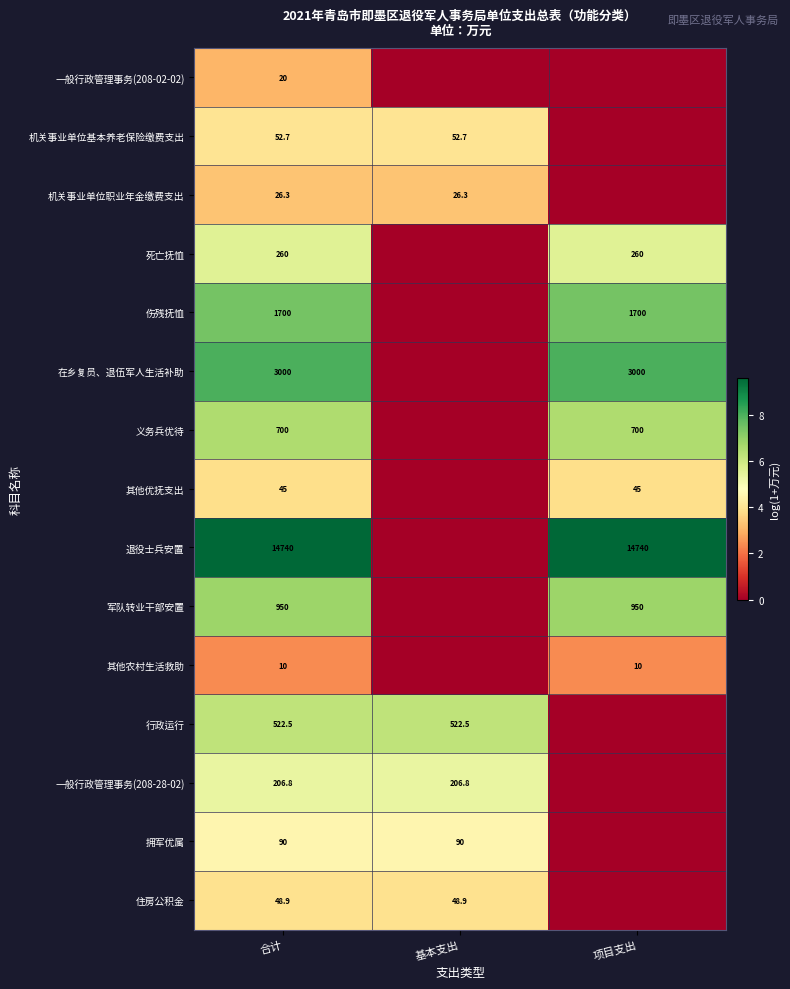

How many series are shown in this chart?

15